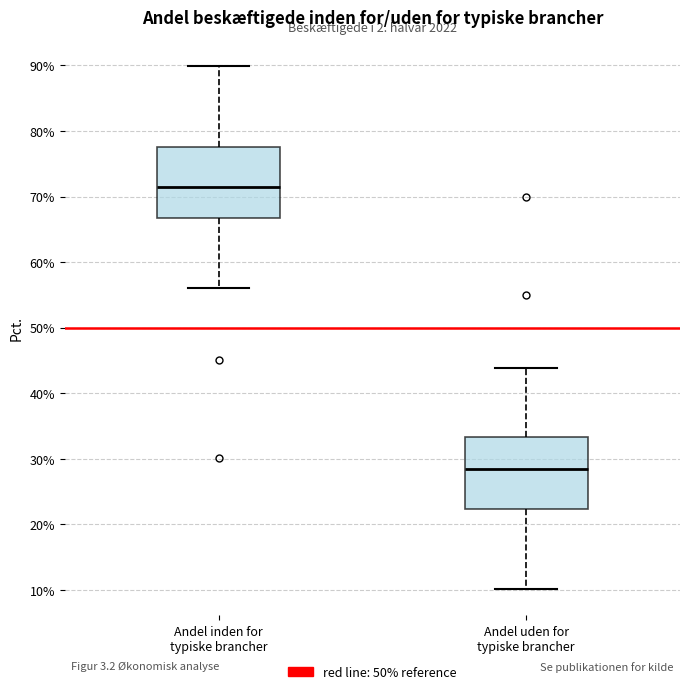

Where does the lower whisker of the box for Andel inden for typiske brancher end on the y-axis? The values are not printed on the chart, so give them approximately, as read against the axis.

56